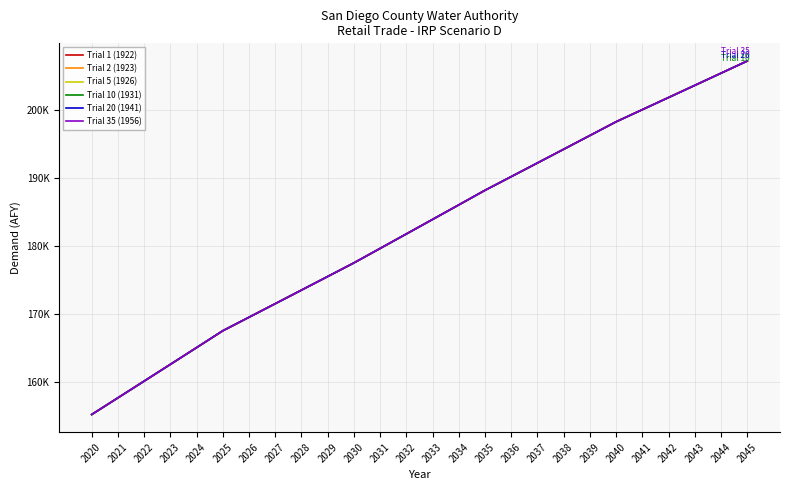

At which label is Trial 2 (1923) closest to 181207?

2032